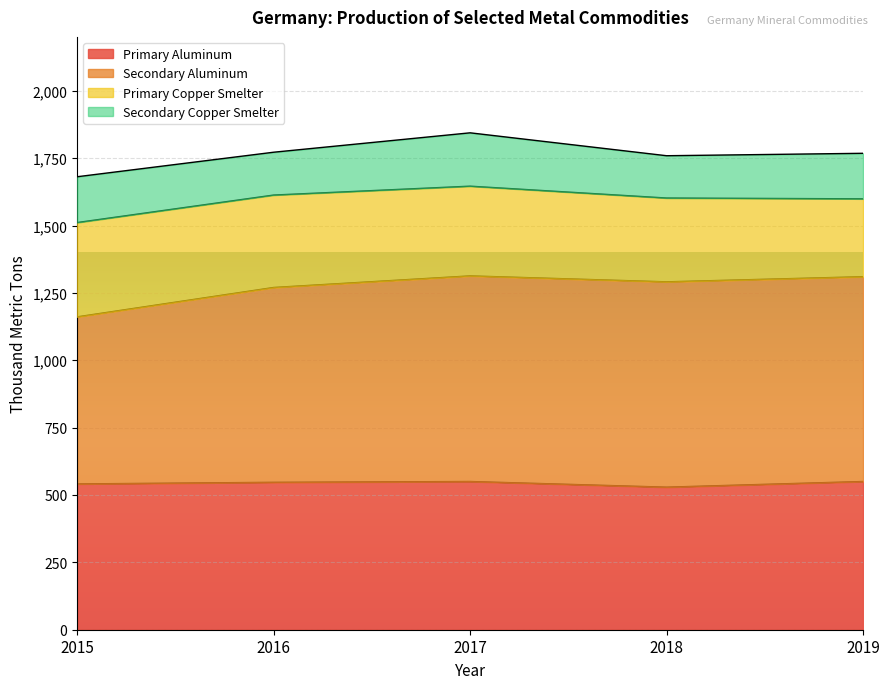

Which category has the lowest value across all series?

2018